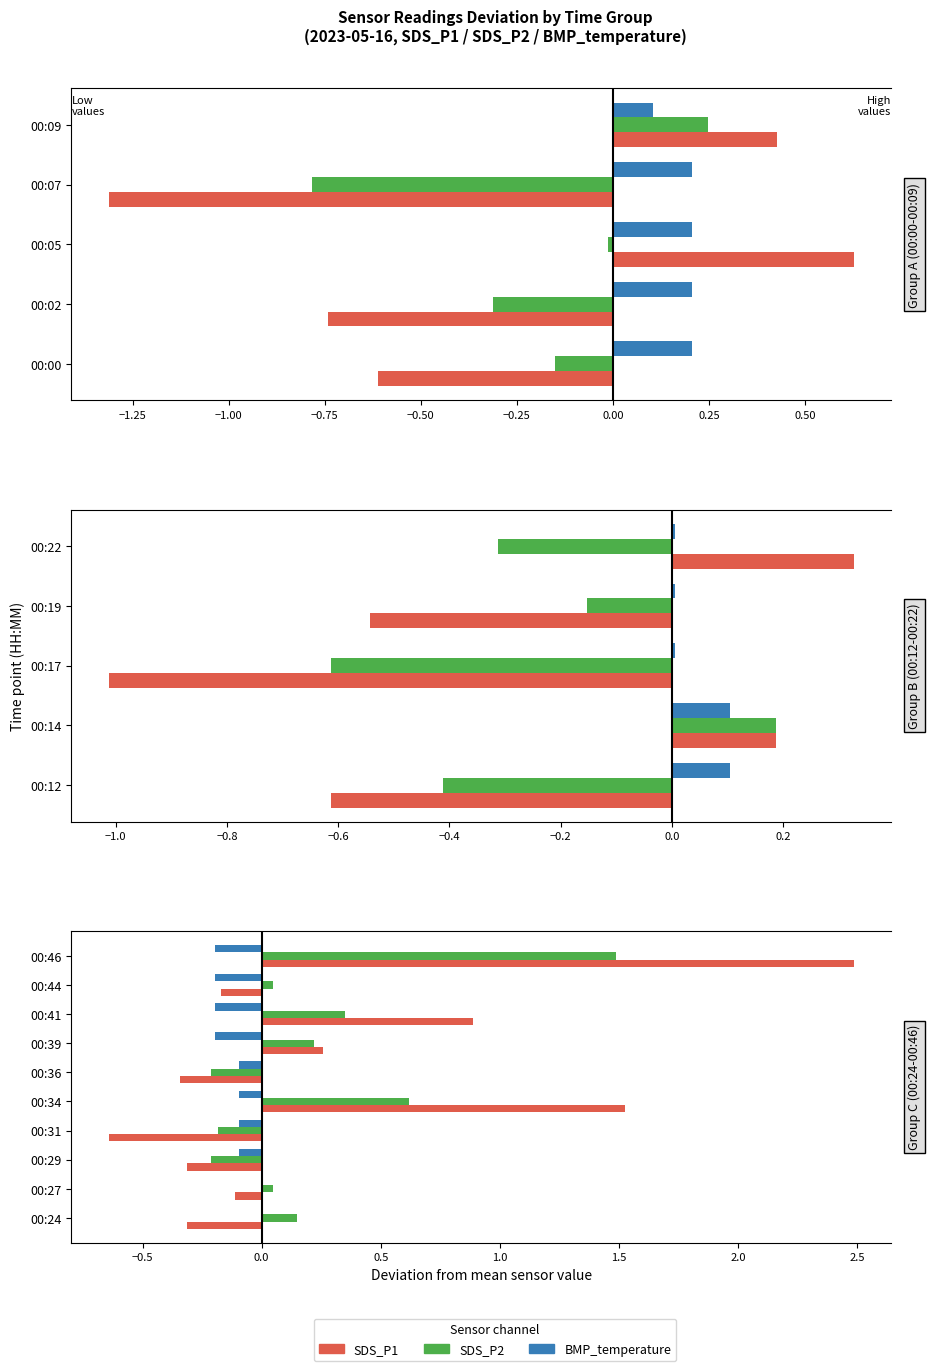

Read the SDS_P1 value at 00:34.

1.5